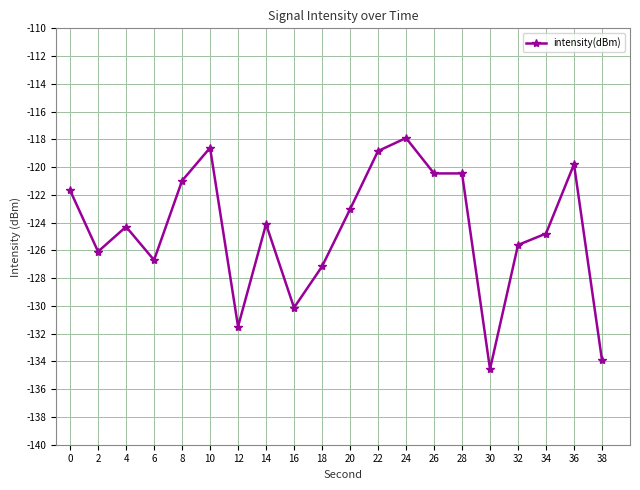

How many values exceed -124?

9